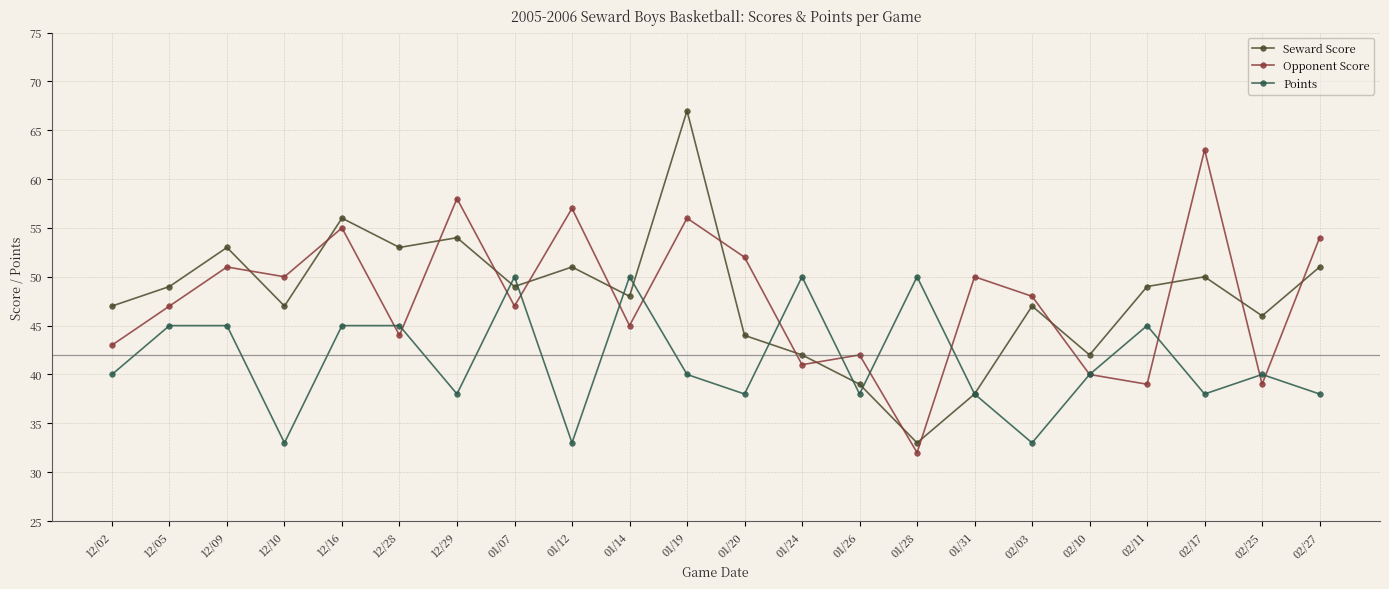

True or false: Opponent Score and Seward Score intersect in this chart.

True